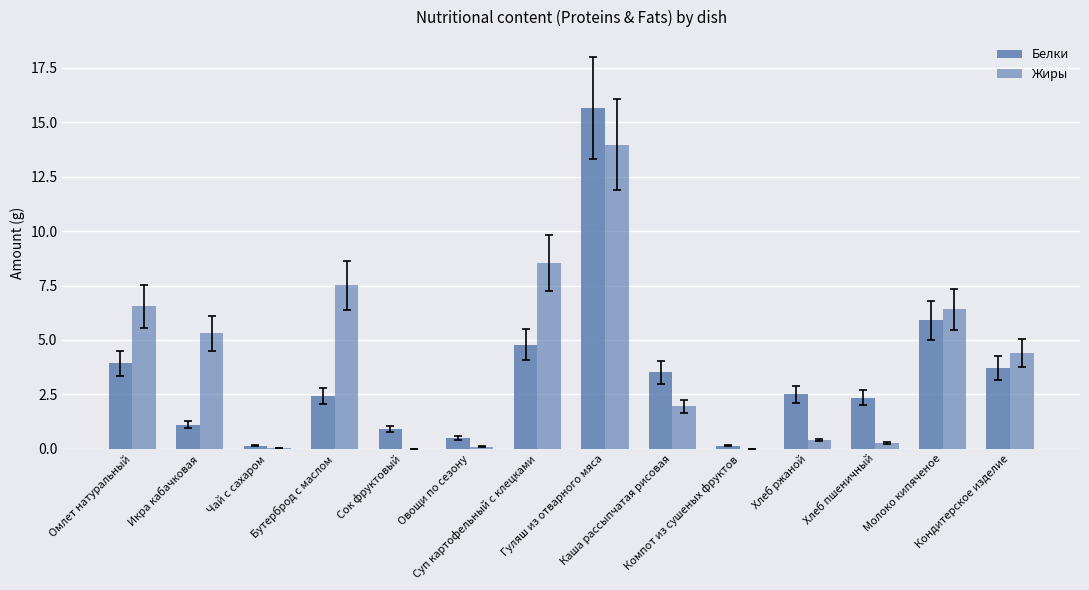

Does the chart contain stacked bars?

No